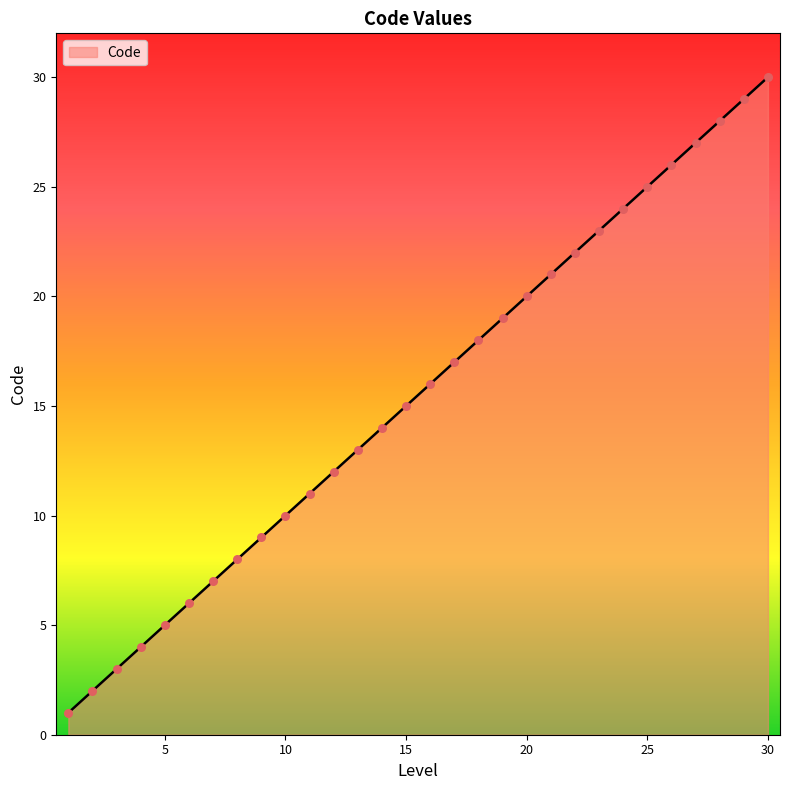

What is the maximum value shown in the chart?

30